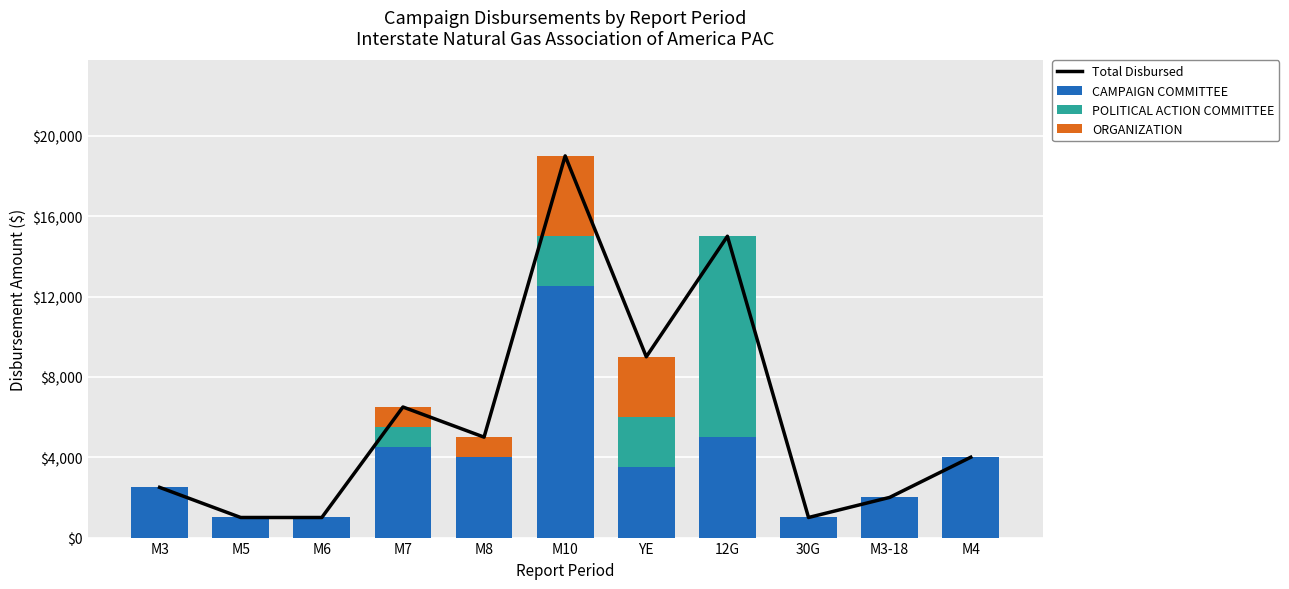

Which series changed the most between M6 and M10?

Total Disbursed